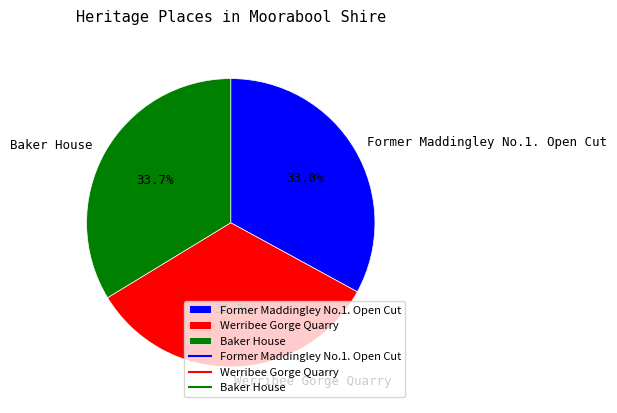

To the nearest percent, what portion does Baker House represent?

34%